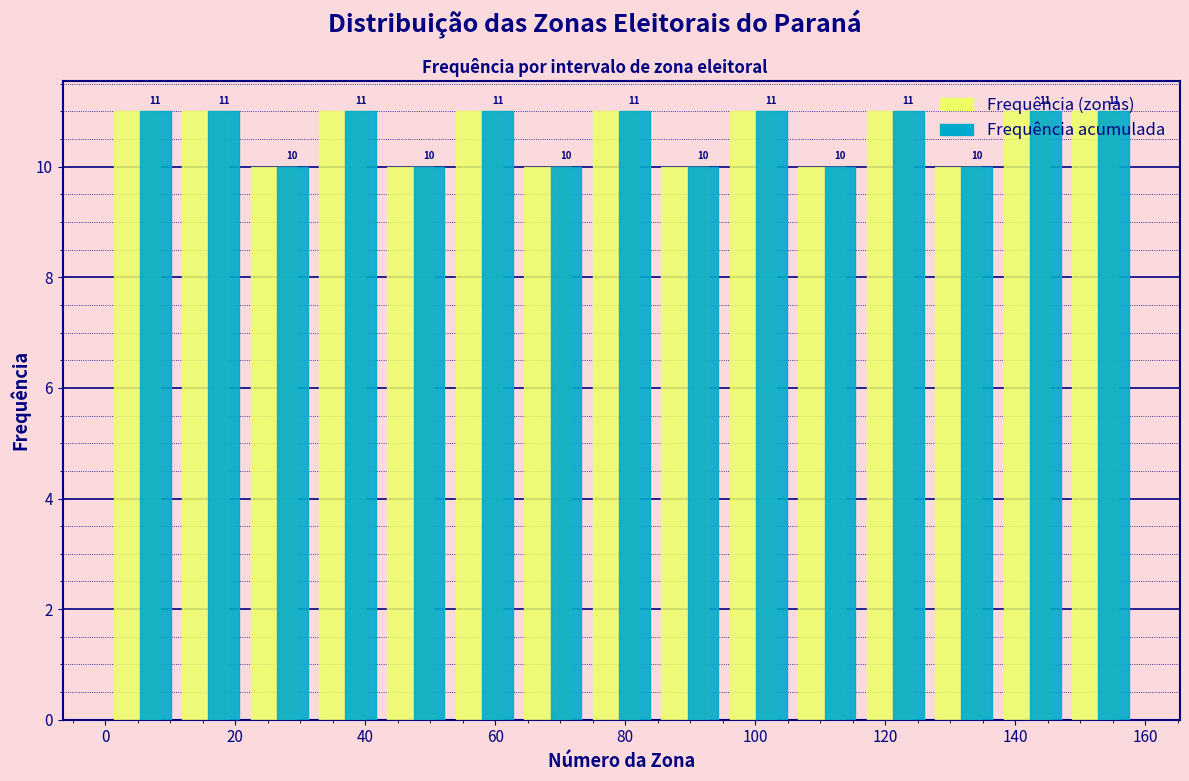

Reading left to right, list every range on the x-axis with the height of the bar of each series over it. The bar edges are not printed on the chart, so give them approximately, as read against the axis.

2 to 12: Frequência (zonas)=11	Frequência acumulada=11
12 to 22: Frequência (zonas)=11	Frequência acumulada=11
22 to 32: Frequência (zonas)=10	Frequência acumulada=10
32 to 44: Frequência (zonas)=11	Frequência acumulada=11
44 to 54: Frequência (zonas)=10	Frequência acumulada=10
54 to 64: Frequência (zonas)=11	Frequência acumulada=11
64 to 74: Frequência (zonas)=10	Frequência acumulada=10
74 to 86: Frequência (zonas)=11	Frequência acumulada=11
86 to 96: Frequência (zonas)=10	Frequência acumulada=10
96 to 106: Frequência (zonas)=11	Frequência acumulada=11
106 to 116: Frequência (zonas)=10	Frequência acumulada=10
116 to 128: Frequência (zonas)=11	Frequência acumulada=11
128 to 138: Frequência (zonas)=10	Frequência acumulada=10
138 to 148: Frequência (zonas)=11	Frequência acumulada=11
148 to 160: Frequência (zonas)=11	Frequência acumulada=11